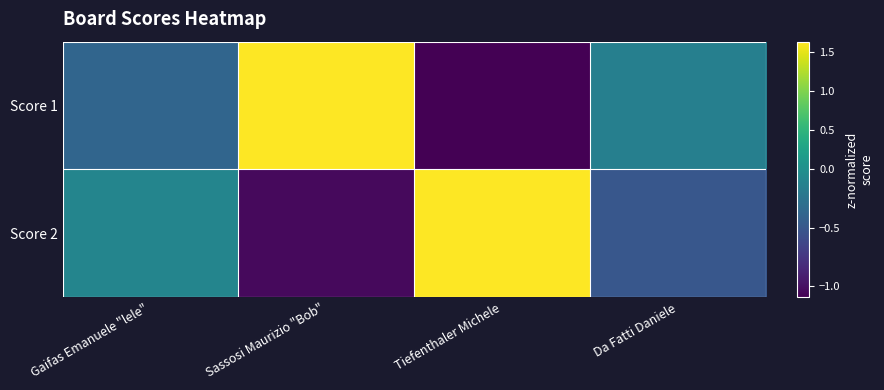

Reading right to left, what are all the values shown in this chart?

Score 1: Da Fatti Daniele=-0.1	Tiefenthaler Michele=-1.1	Sassosi Maurizio "Bob"=1.6	Gaifas Emanuele "lele"=-0.4
Score 2: Da Fatti Daniele=-0.5	Tiefenthaler Michele=1.6	Sassosi Maurizio "Bob"=-1.0	Gaifas Emanuele "lele"=-0.1